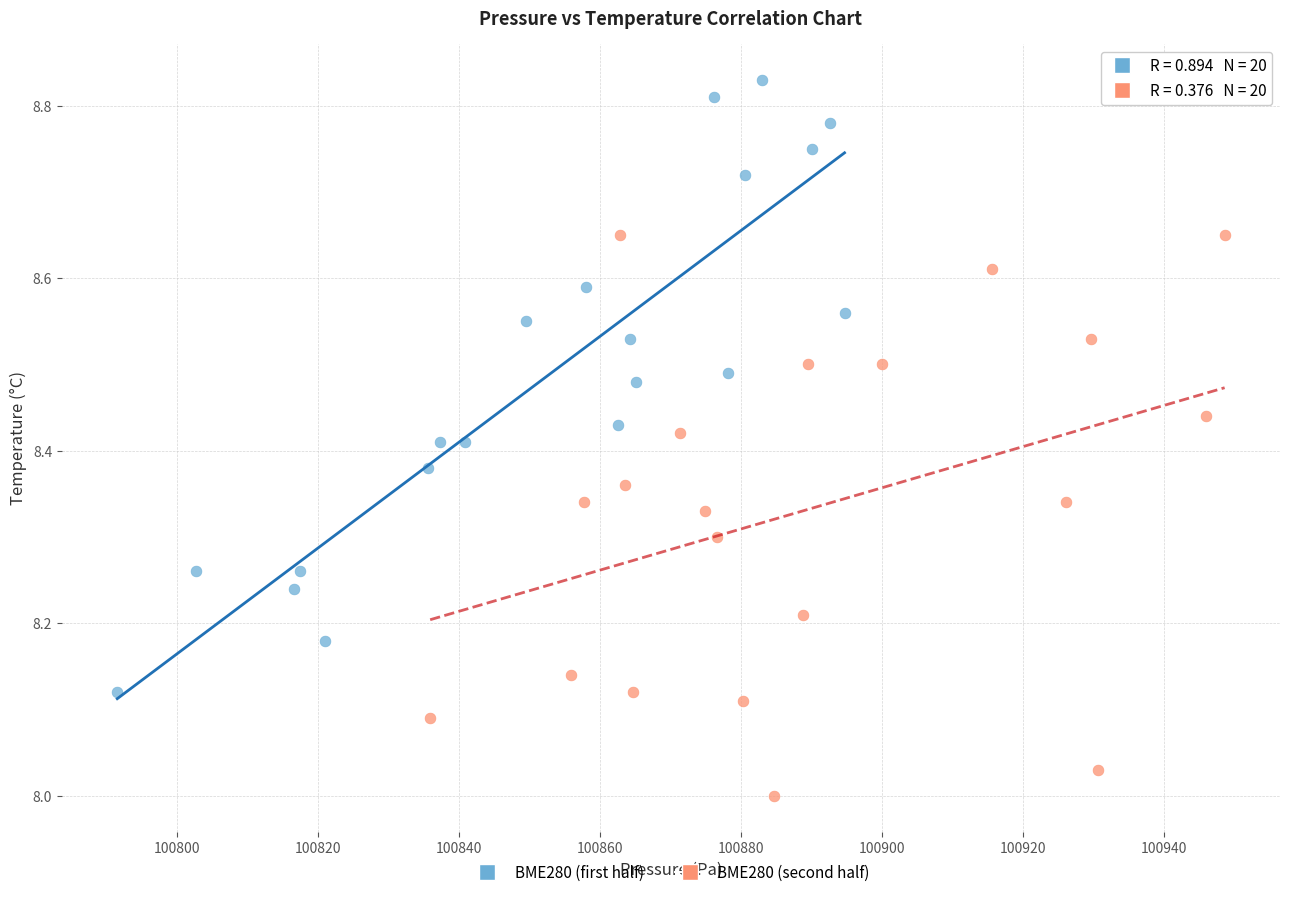

Which series reaches the maximum Y coordinate?

BME280 (first half)